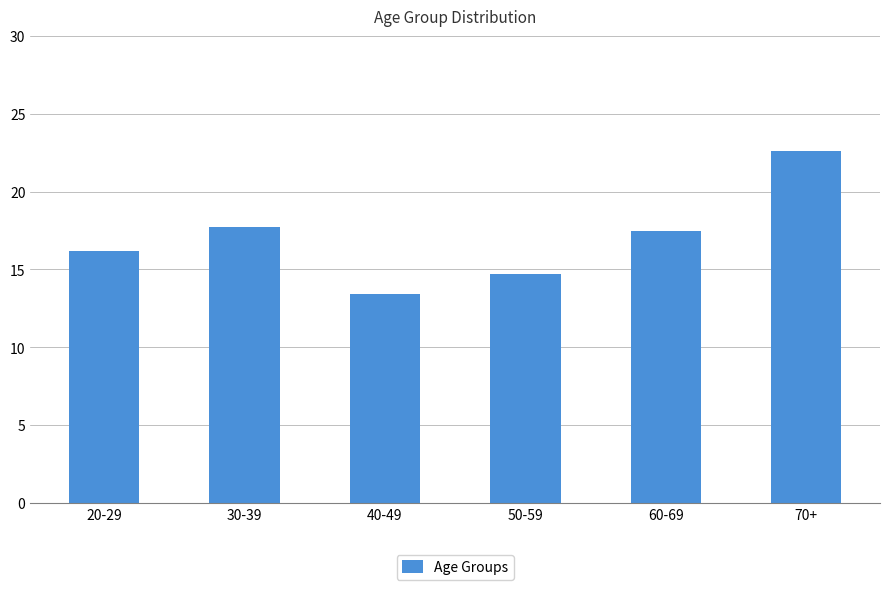

What is the label of the 1st bar from the left?

20-29